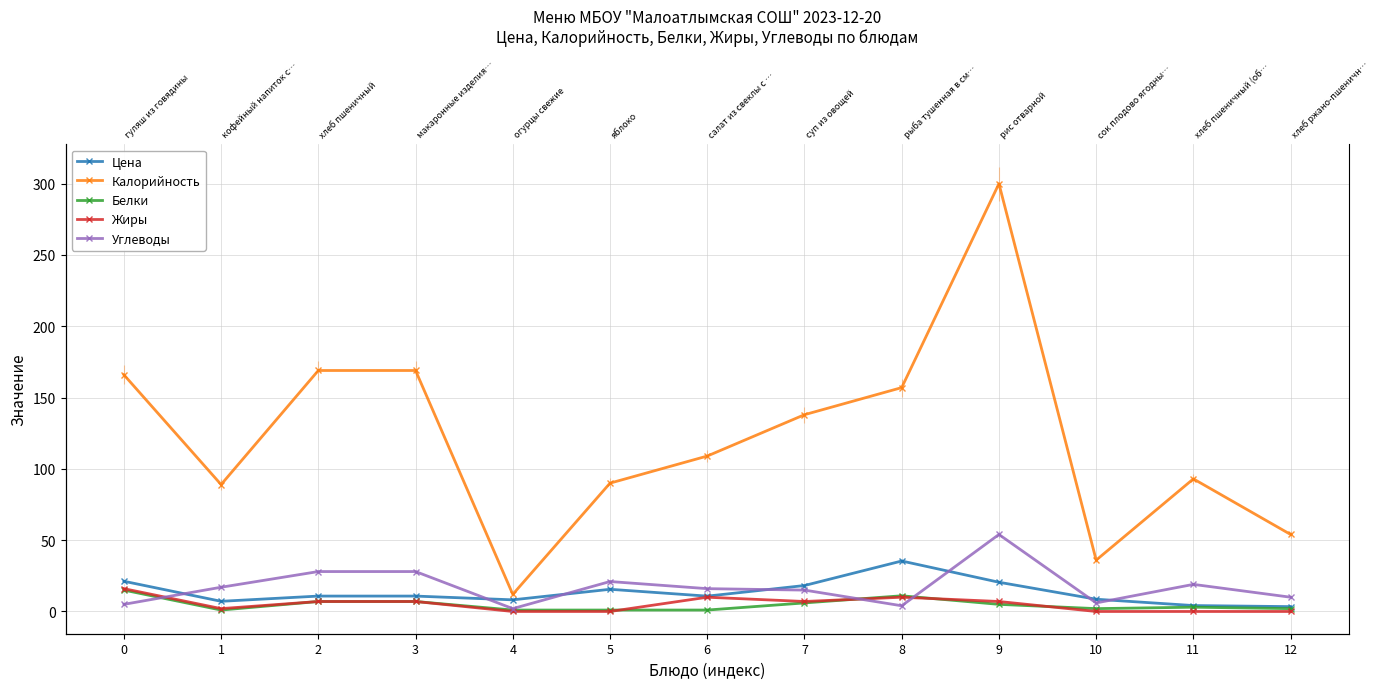

In Жиры, how many points are higher than both neighbors (excluding endpoints)?

2